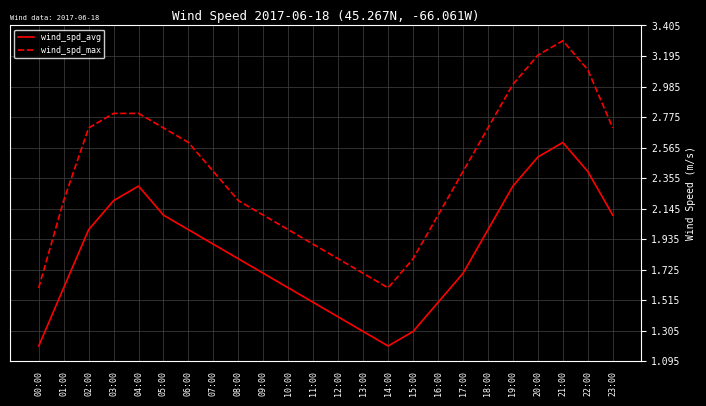

How many lines are shown in the chart?

2